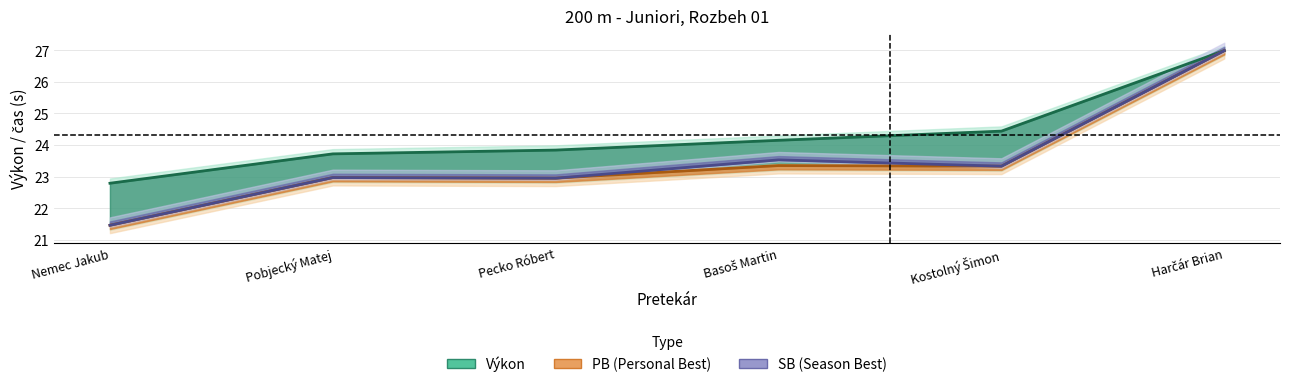

Which series has the largest range (max minus min)?

PB